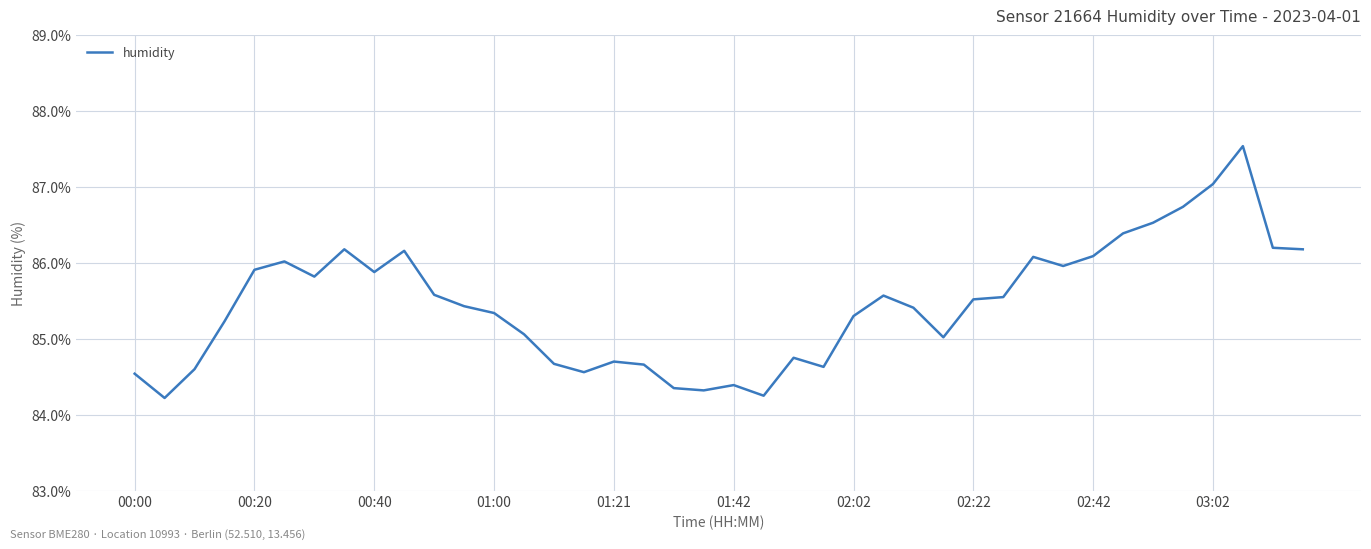

What is the smallest value displayed?

84.2